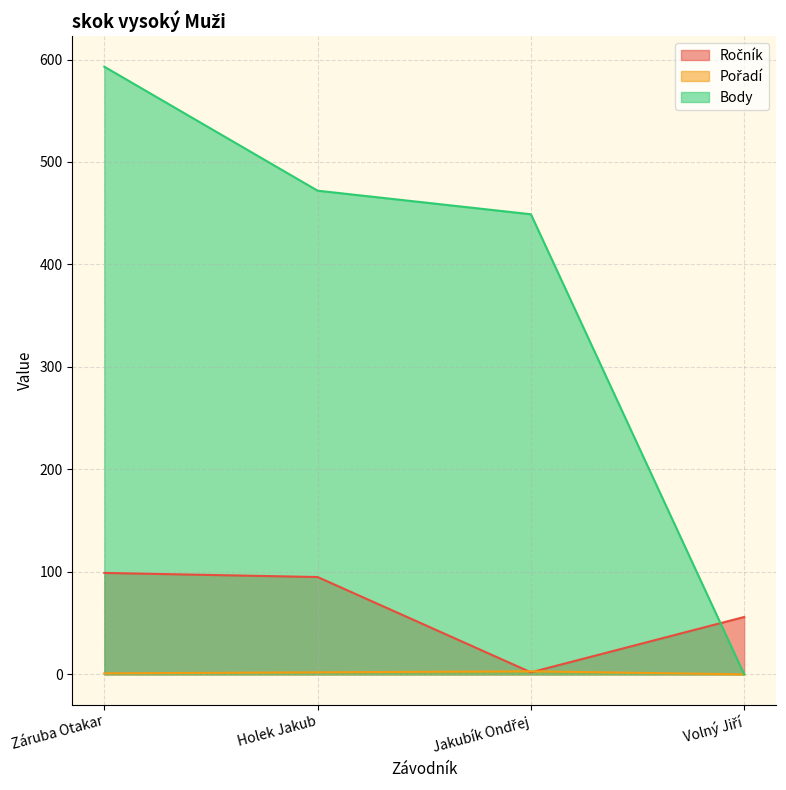

What is the maximum value shown in the chart?

593